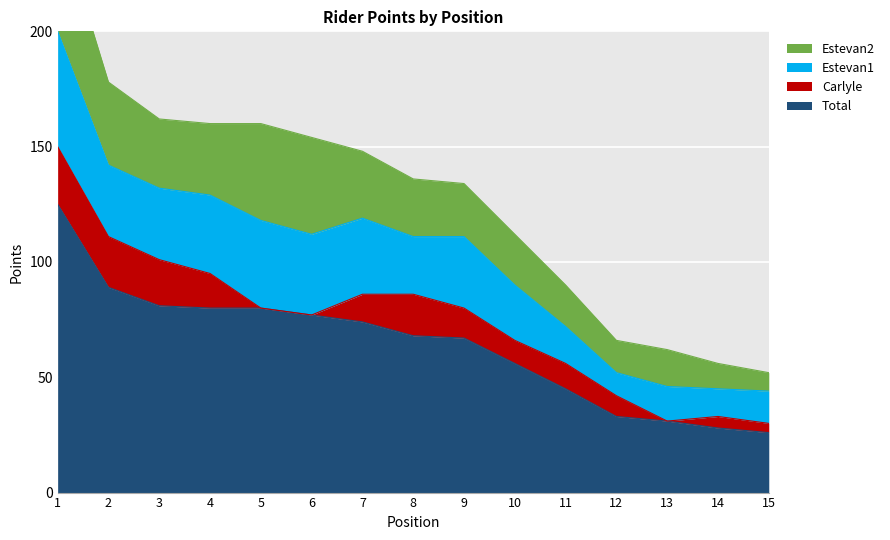

At which label does Total reach its peak?

1